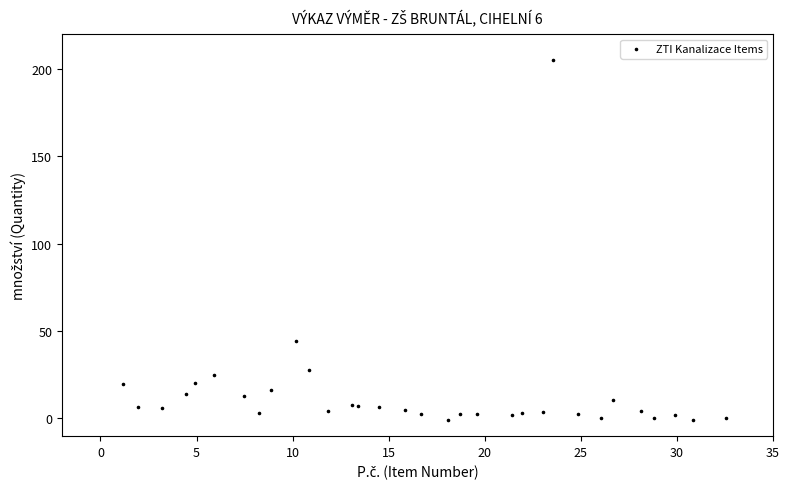

What Y value in the scatter plot is closest to 102?

44.3